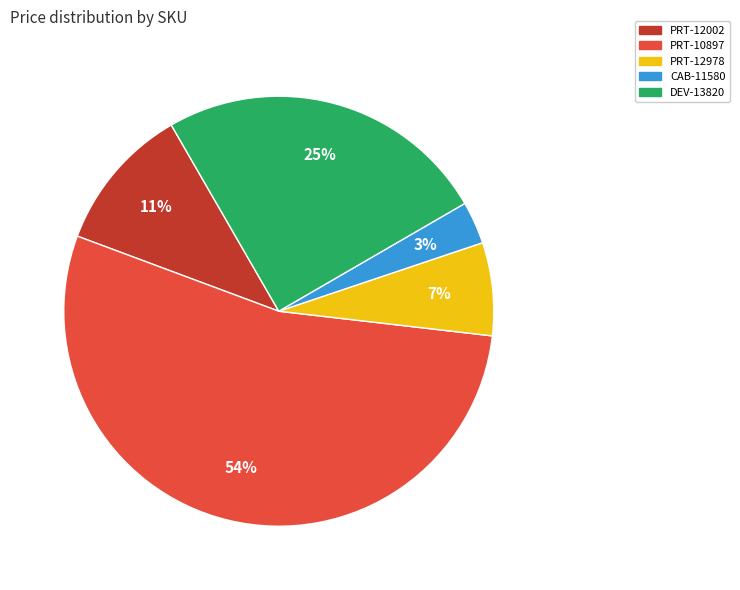

What percentage is the PRT-12978 slice, to the nearest percent?

7%